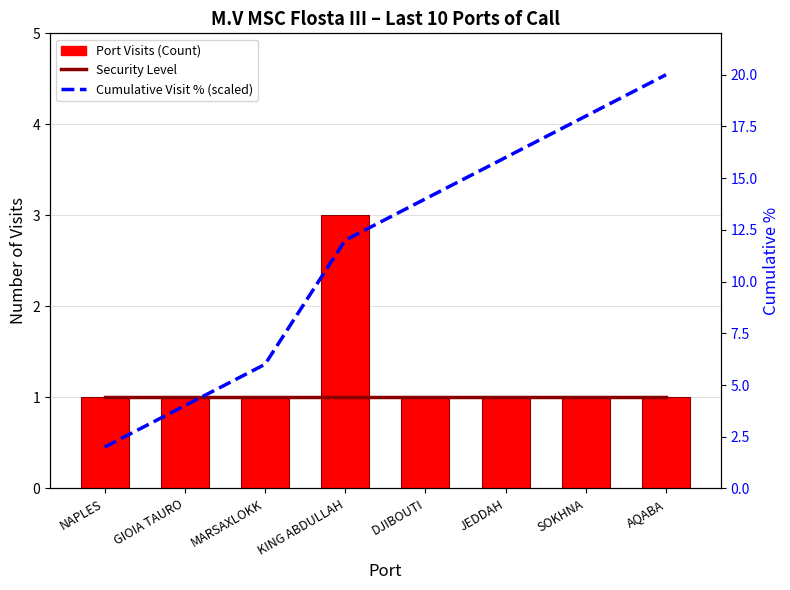

Does the chart contain any negative values?

No